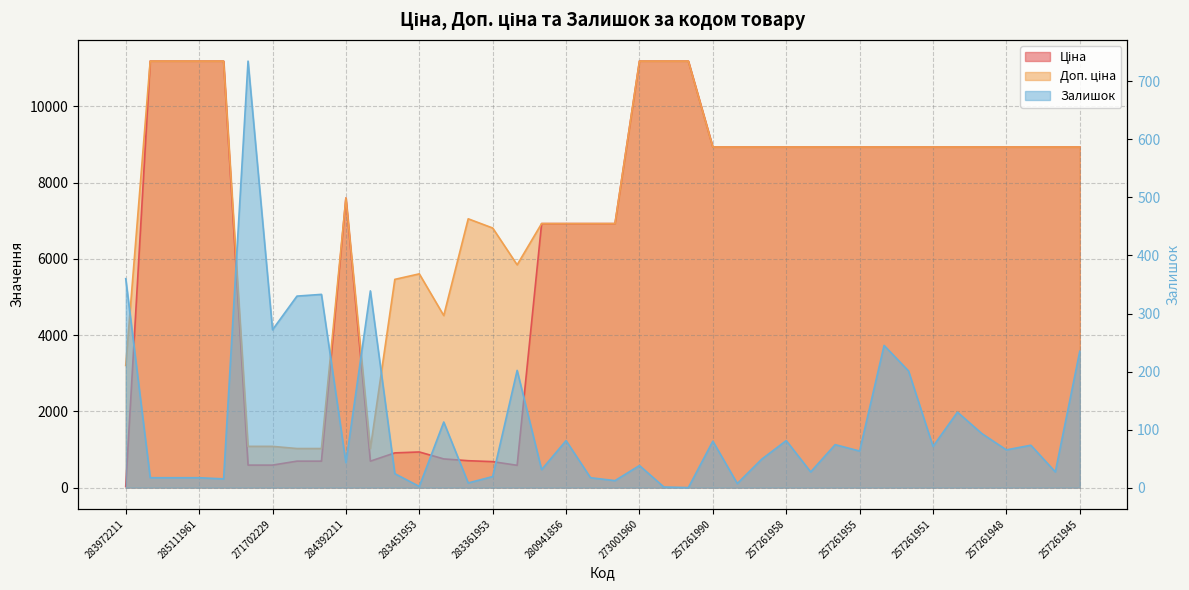

What is the sum of the Доп. ціна values at 257261945 and 257261949?

17868.3